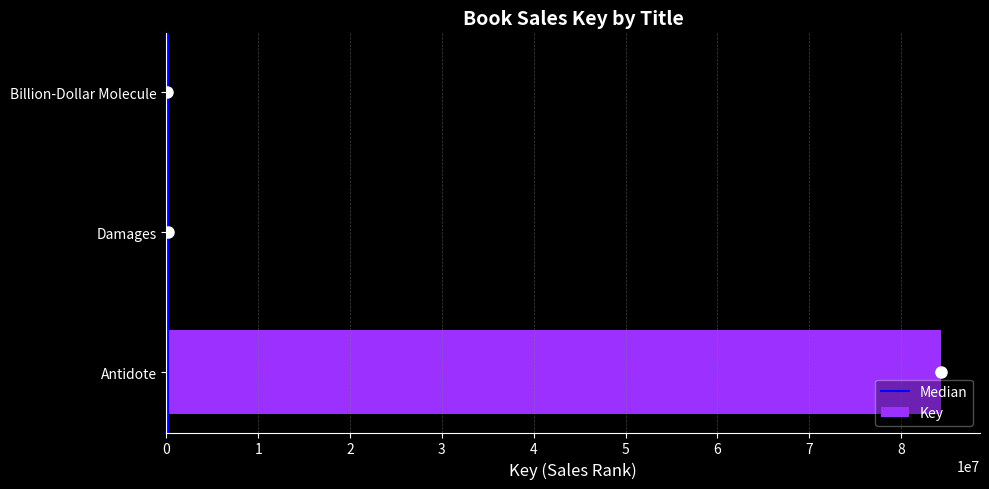

Which label corresponds to the largest value in the chart?

Antidote